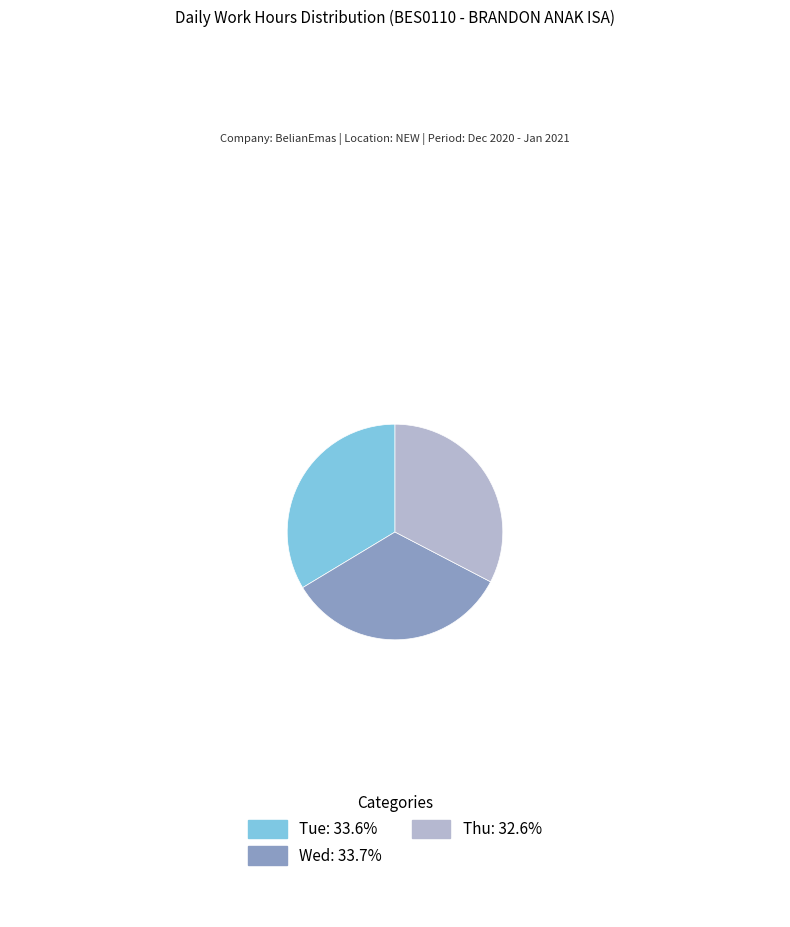

Is there any slice that represents more than half of the pie?

No